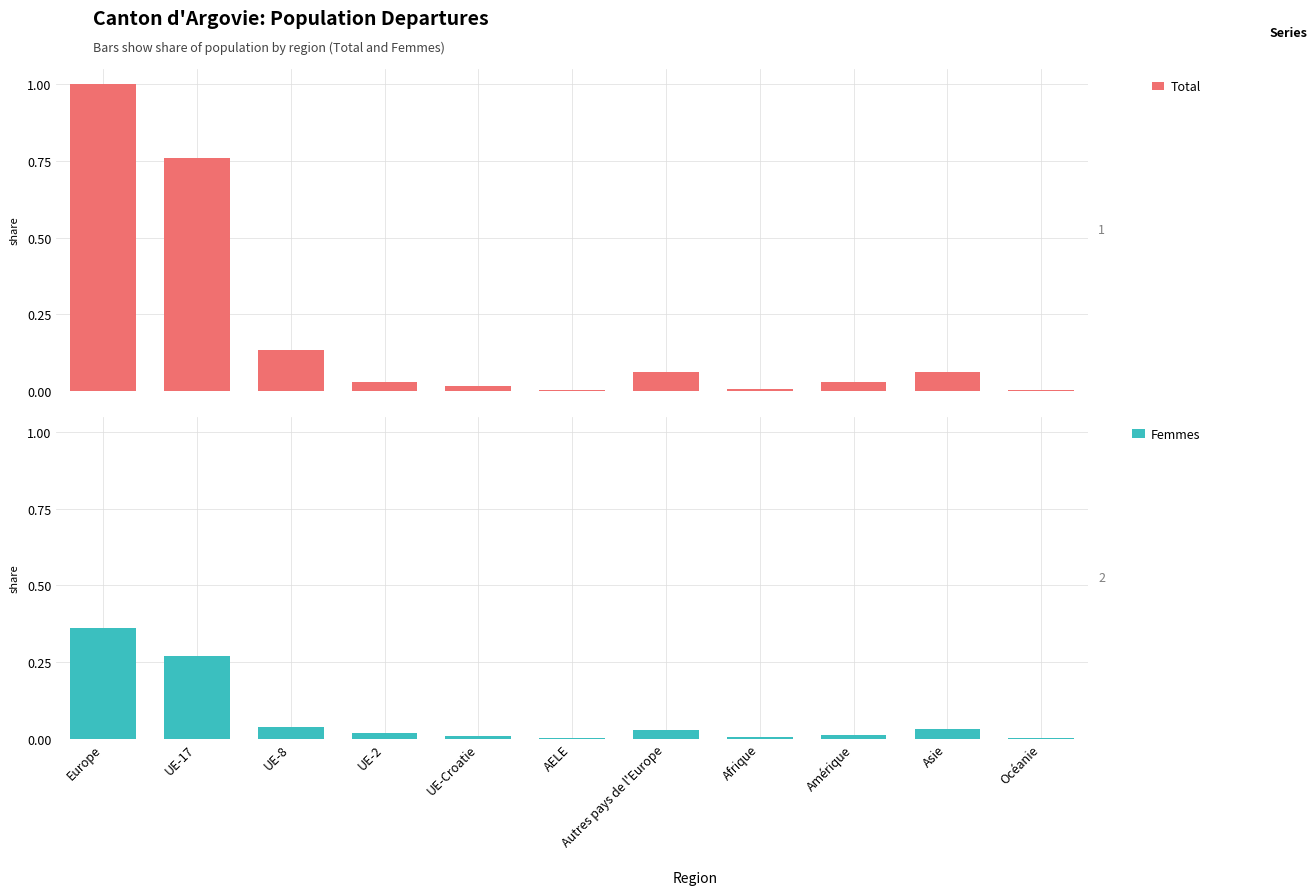

How many groups of bars are there?

11